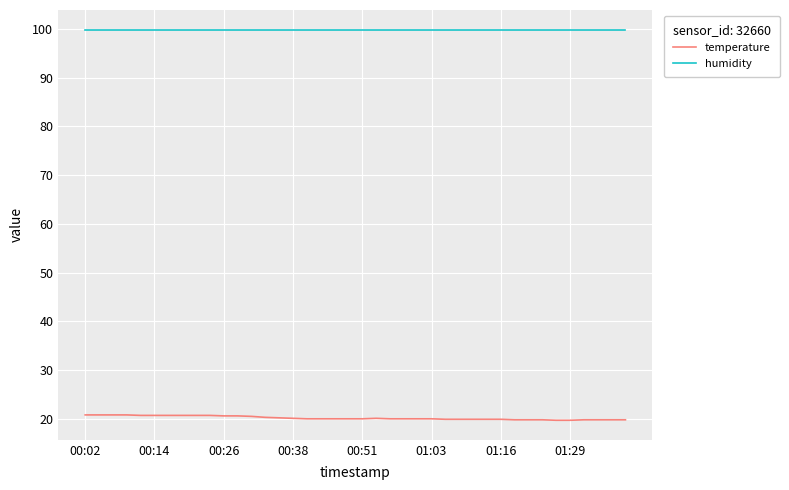

Does the chart display data point markers on the line(s)?

No